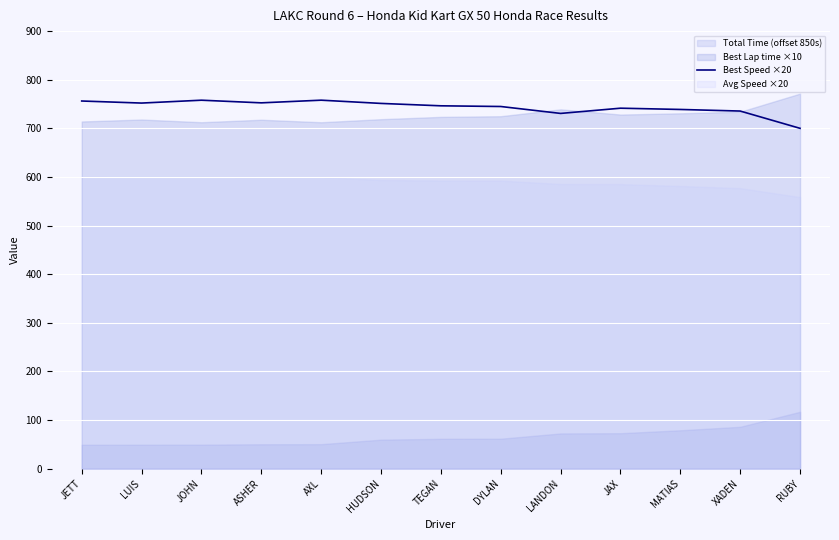

How many values exceed 746?

7